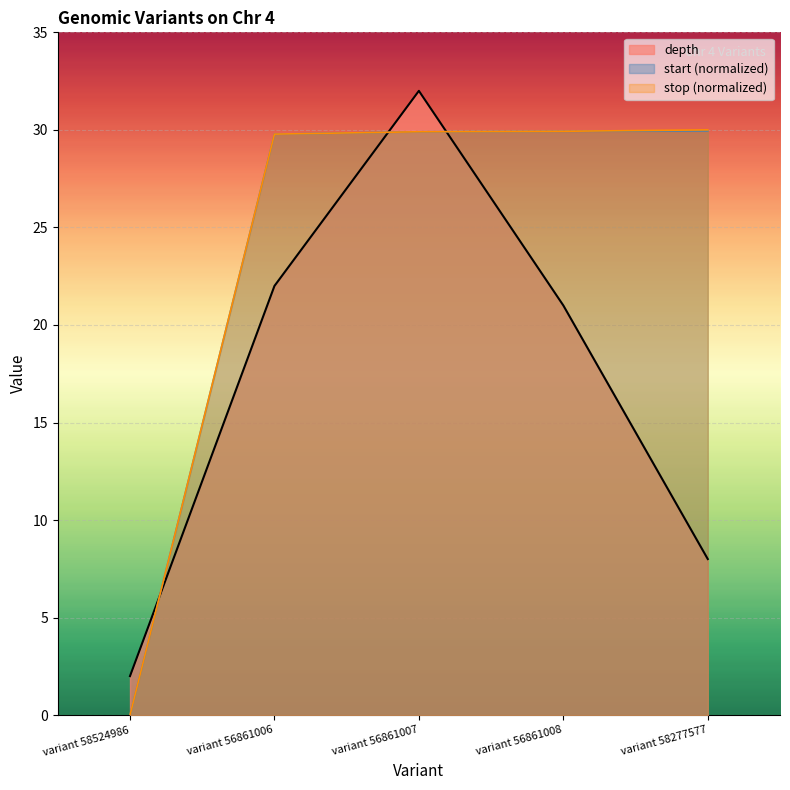

What is the sum of the start values at variant 58277577 and variant 56861007?

59.9